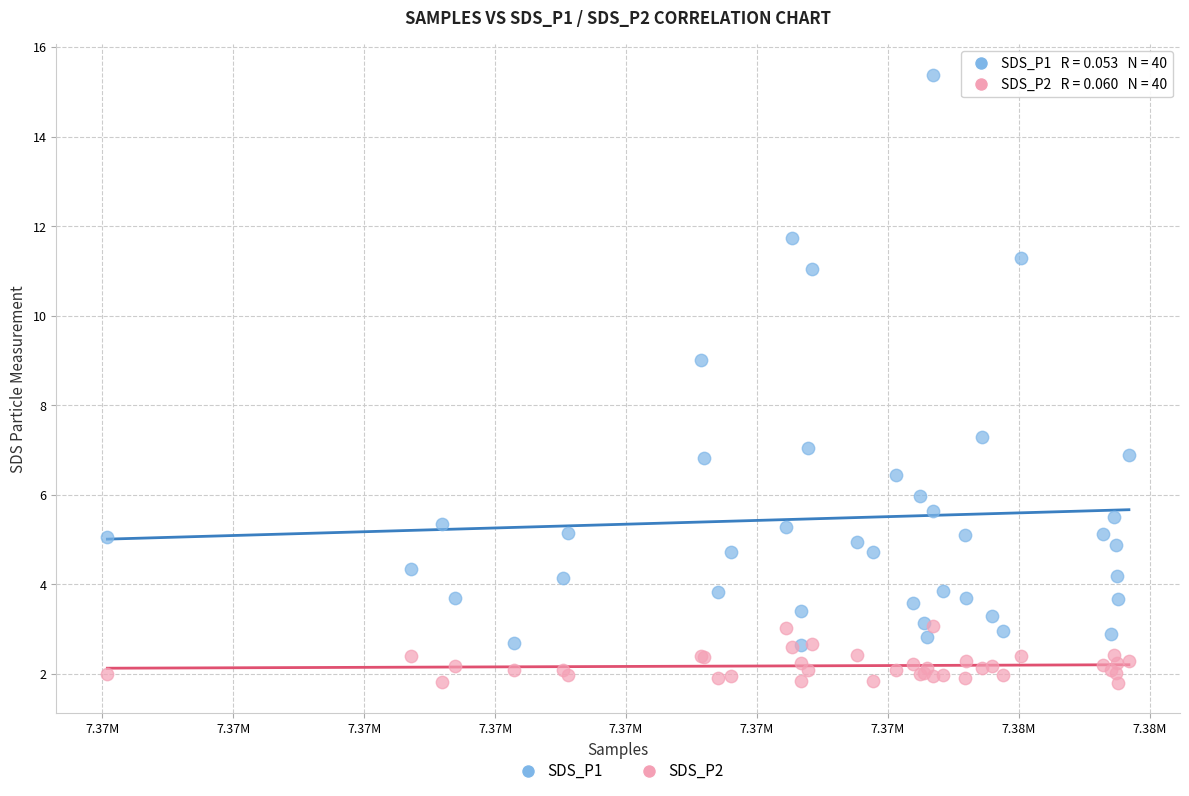

Across all series, what Y value is closest to 8?

7.3